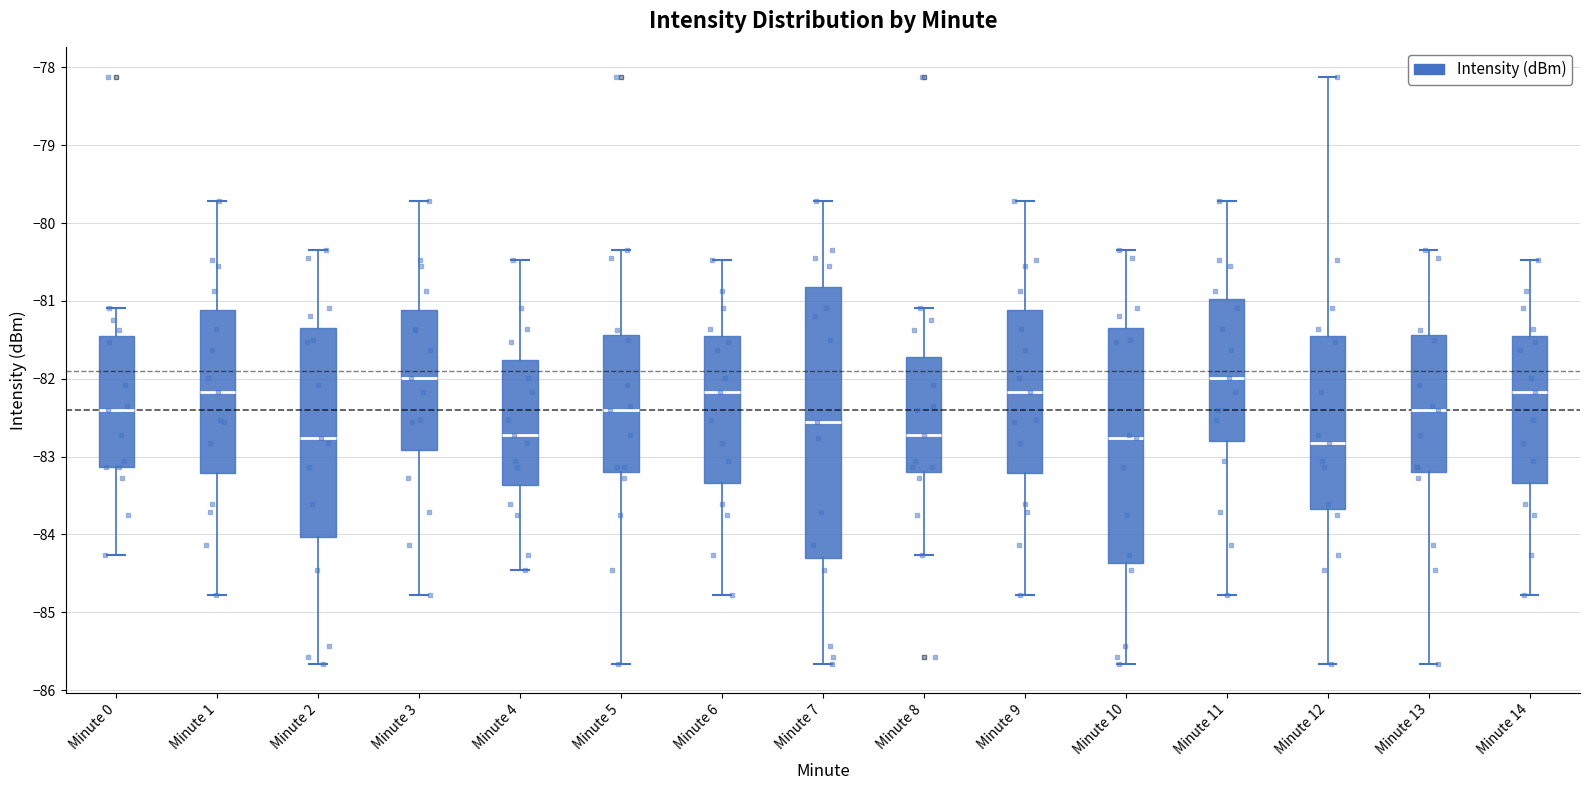

Comparing the boxes themselves (not the whiskers), which one is the tallest?

Minute 7